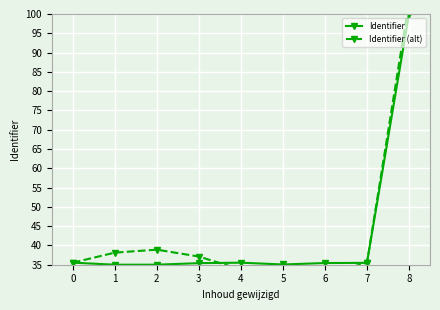

Which series has the largest total across all categories?

Identifier (alt)